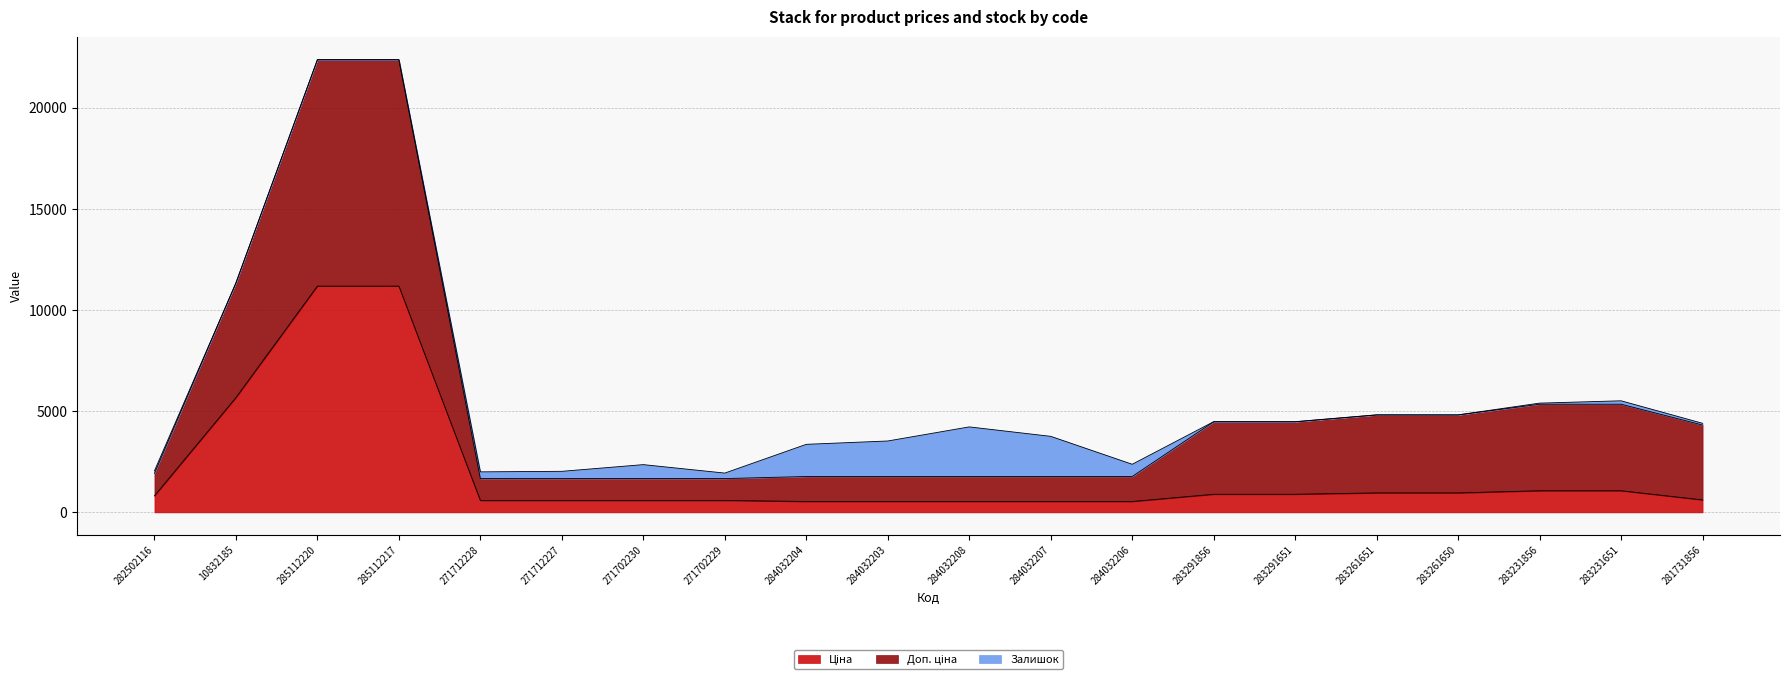

How many categories are shown in the chart?

20